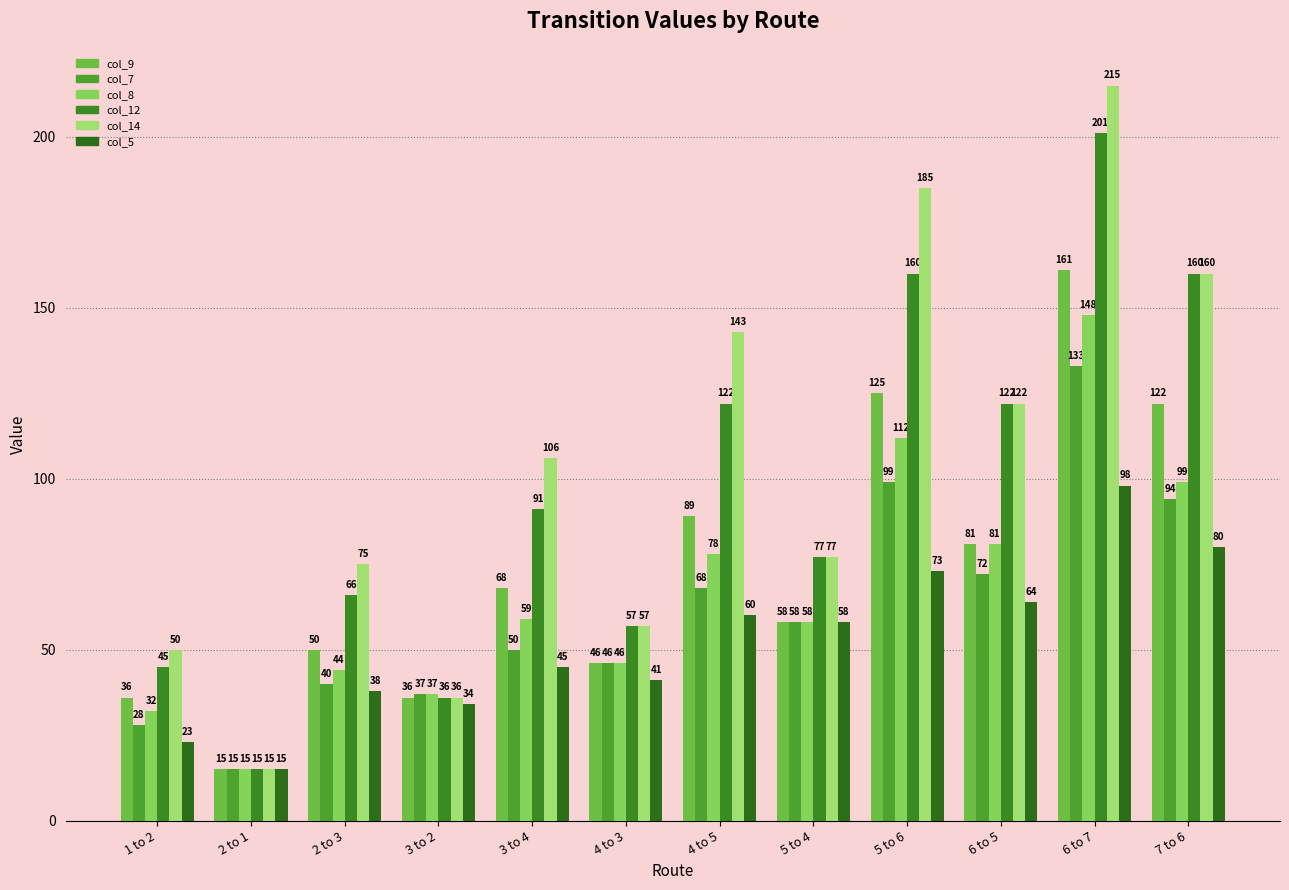

What is the value of the col_5 bar at the 10th from the left?

64